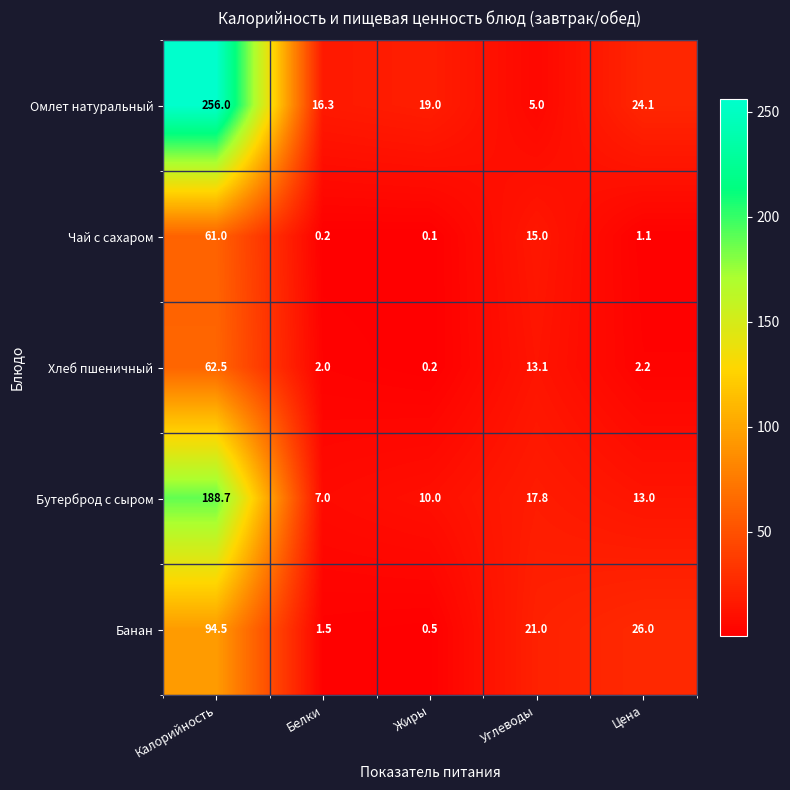

What is the difference between the Омлет натуральный values at Цена and Углеводы?

19.1